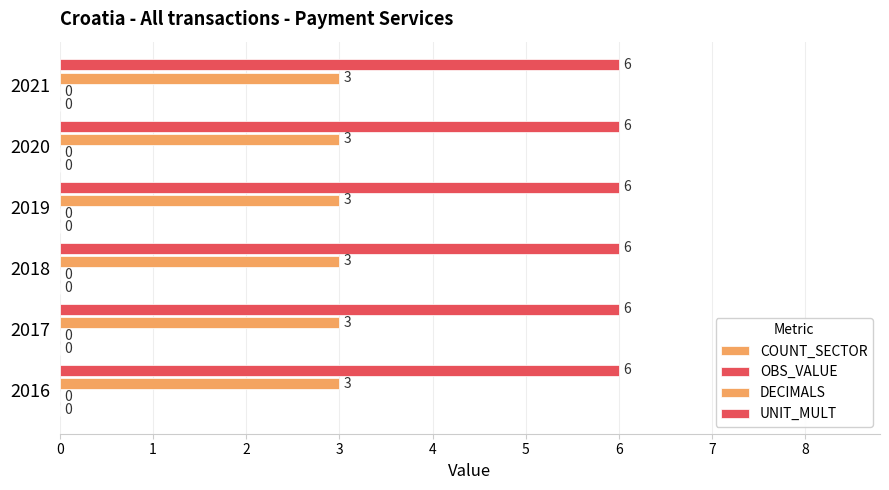

Reading left to right, list all the values displayed in this chart.

COUNT_SECTOR: 2016=0	2017=0	2018=0	2019=0	2020=0	2021=0
OBS_VALUE: 2016=0	2017=0	2018=0	2019=0	2020=0	2021=0
DECIMALS: 2016=3	2017=3	2018=3	2019=3	2020=3	2021=3
UNIT_MULT: 2016=6	2017=6	2018=6	2019=6	2020=6	2021=6